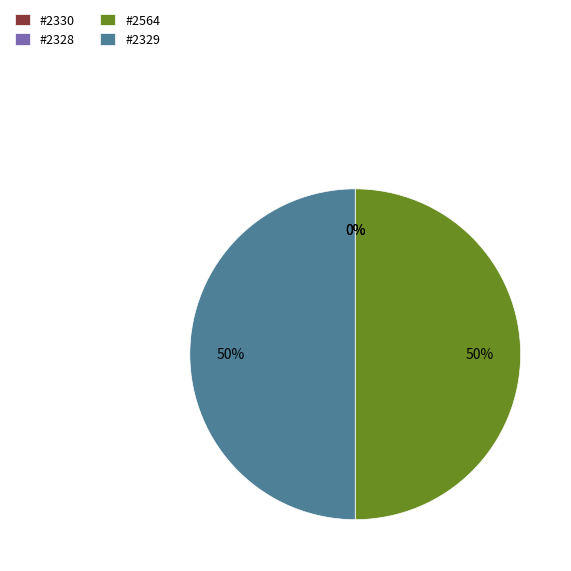

Which slice is the largest?

2564